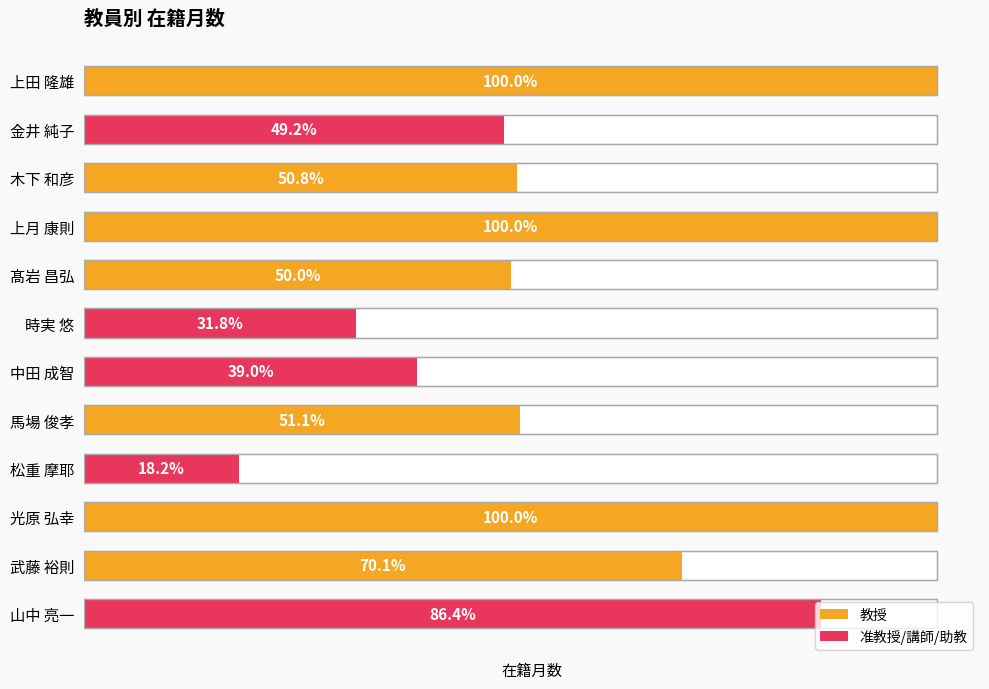

Reading right to left, transcribe all the data shown in this chart.

228	185	264	48	135	103	84	132	264	134	130	264